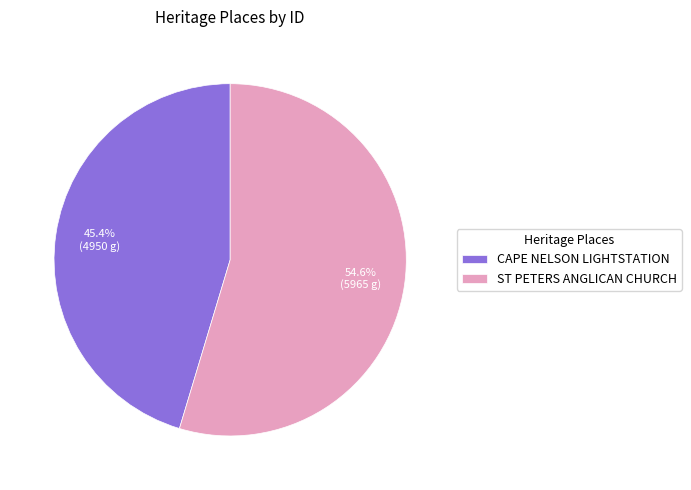

To the nearest percent, what is the difference between the CAPE NELSON LIGHTSTATION and ST PETERS ANGLICAN CHURCH slice percentages?

9%